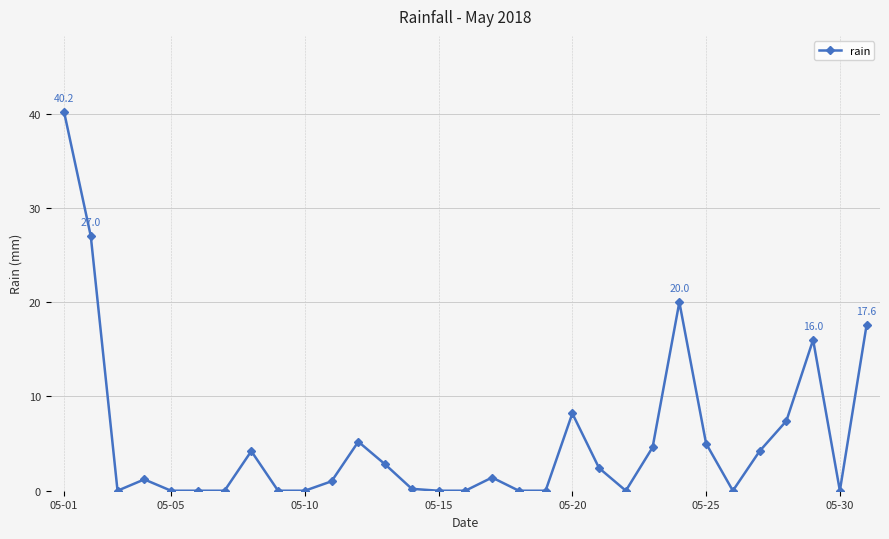

What is the average value?

5.4